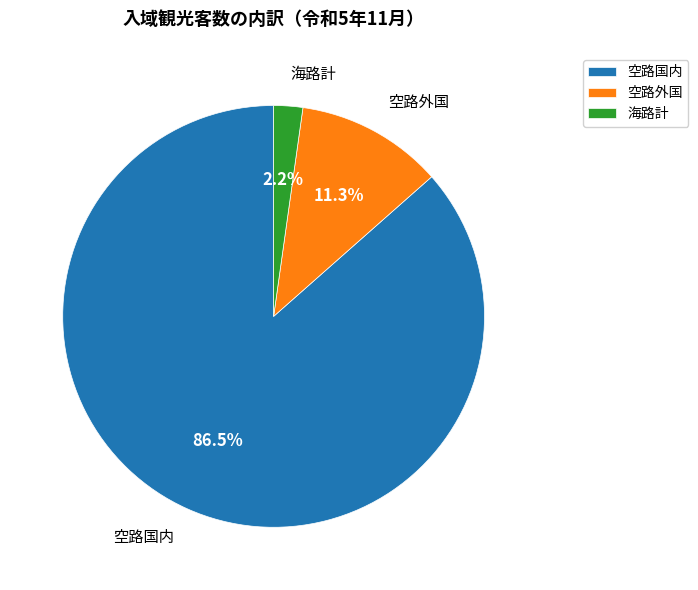

How many slices are in this pie chart?

3